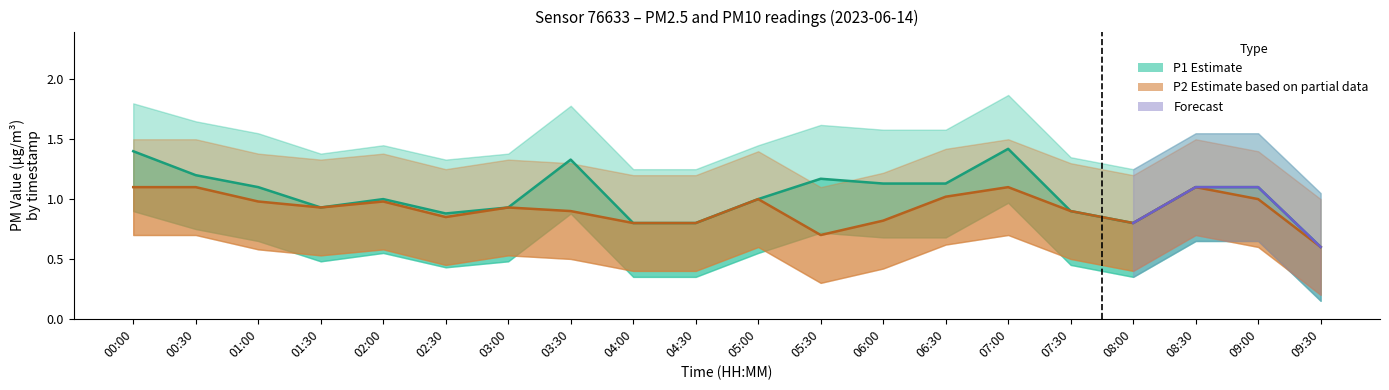

Which series has the widest spread of values?

P1_upper